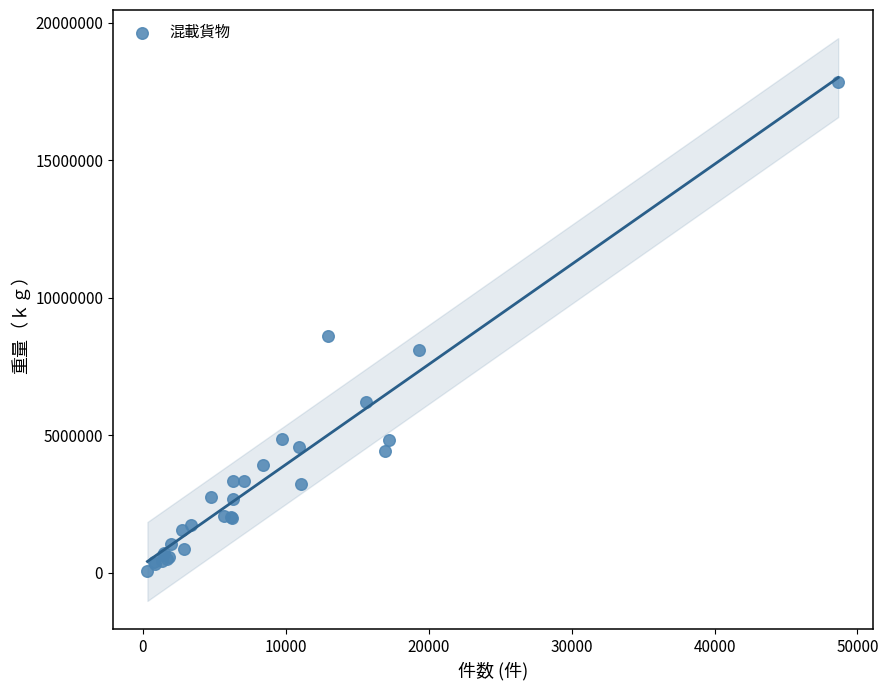

What Y value in the scatter plot is closest to 8951393?

8619320